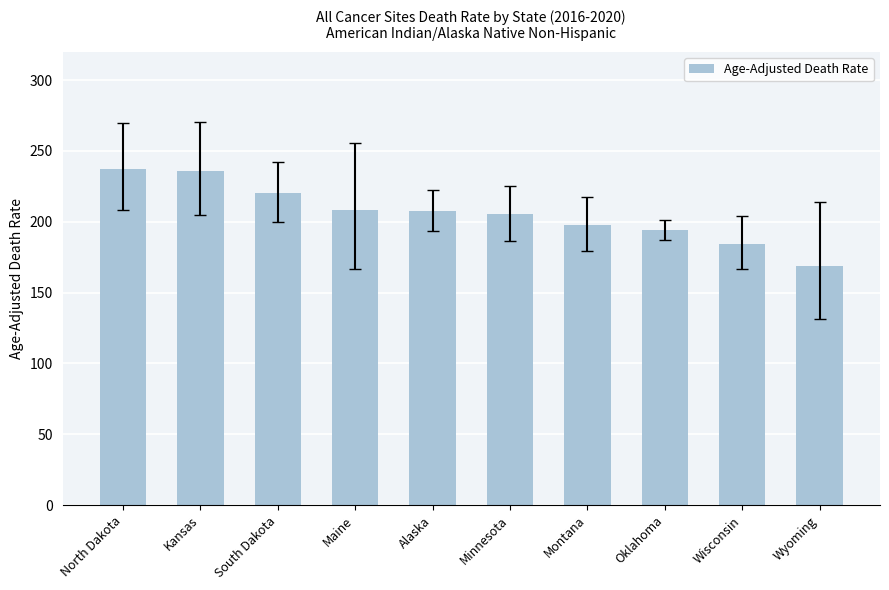

The value at Montana is 269.4. True or false?

False